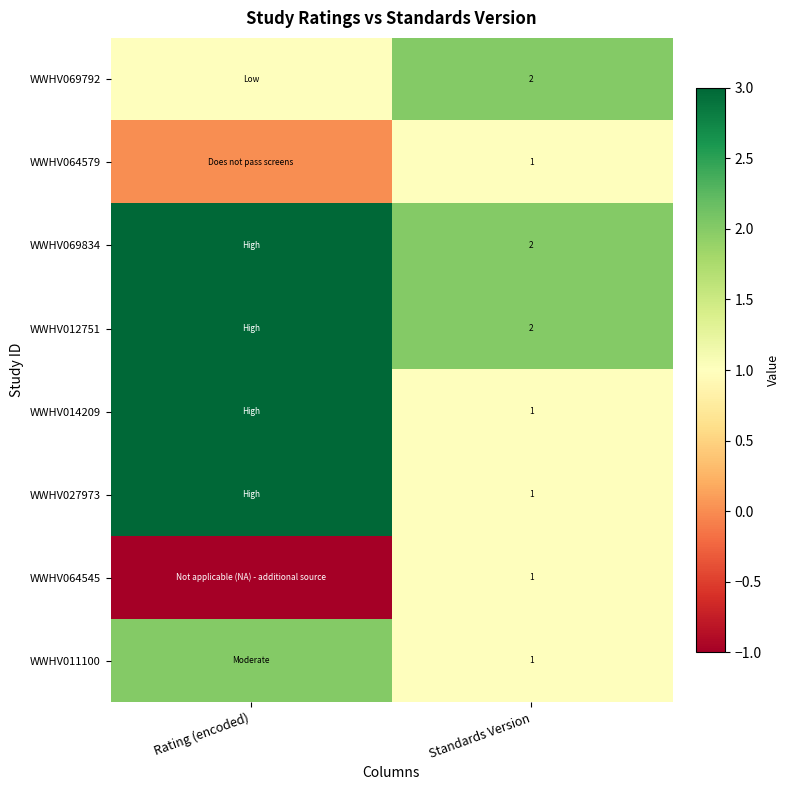

The WWHV069834 series shows 2 at Standards Version. True or false?

True